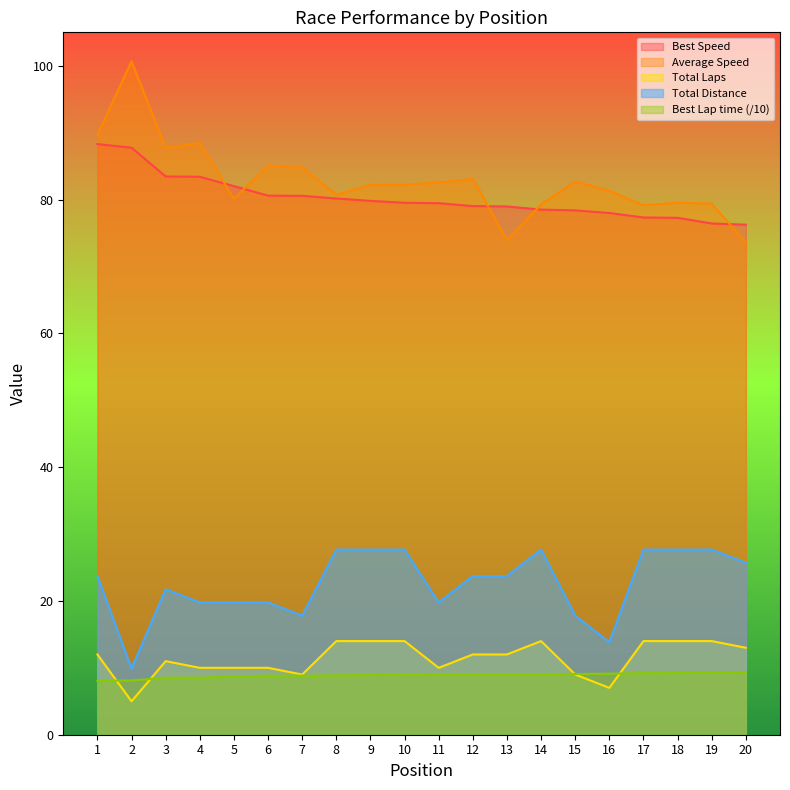

At which label does Total Distance first exceed 23?

1